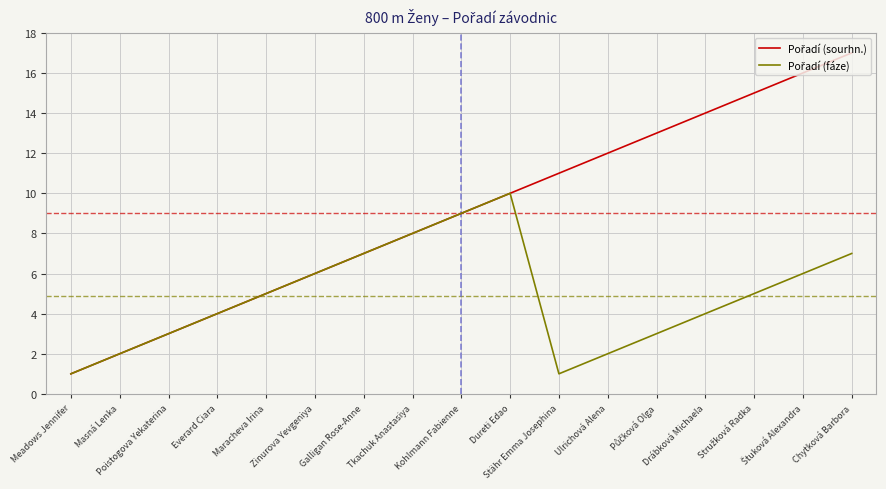

At which category is the sum across all series the highest?

Chytková Barbora